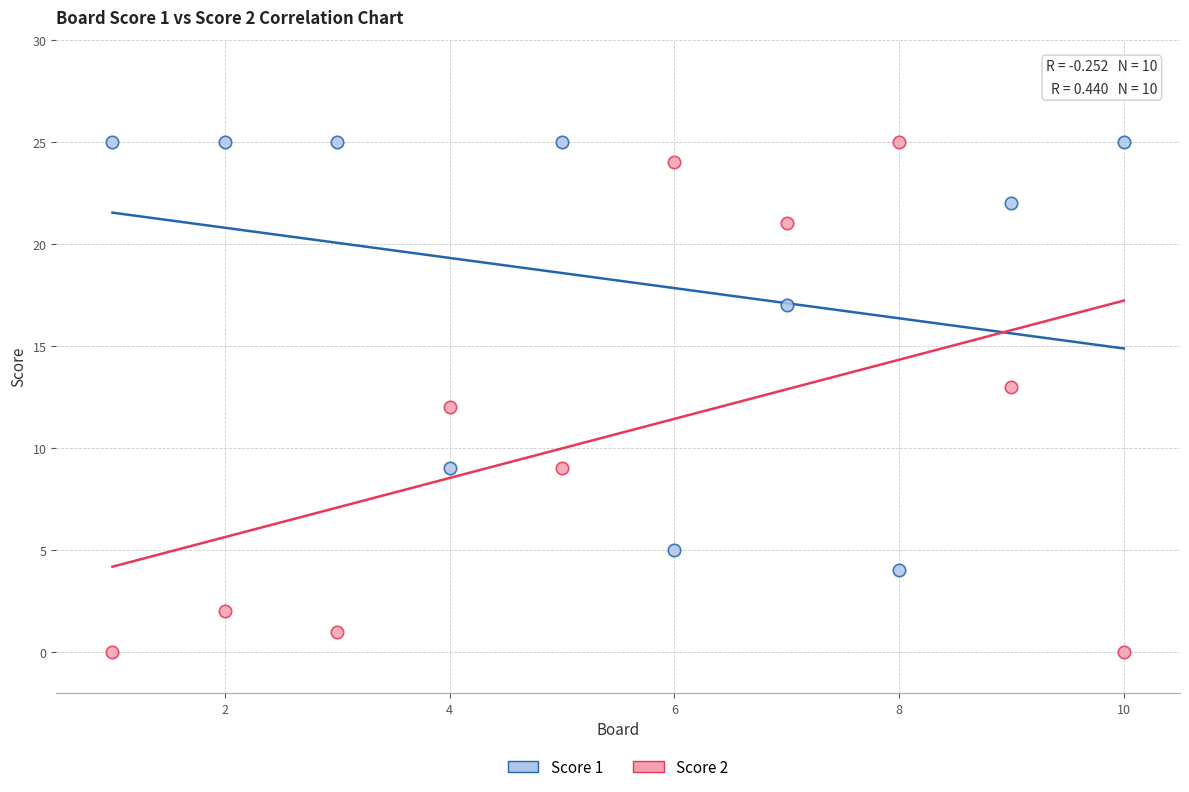

Which series has the widest spread of Y values?

Score 2